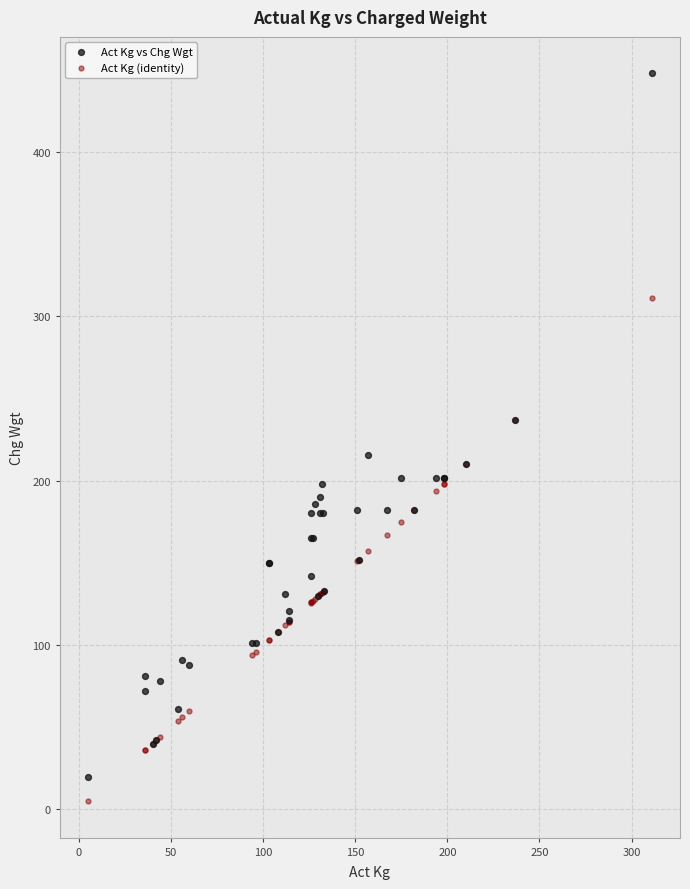

Which series has the widest spread of Y values?

Act Kg vs Chg Wgt